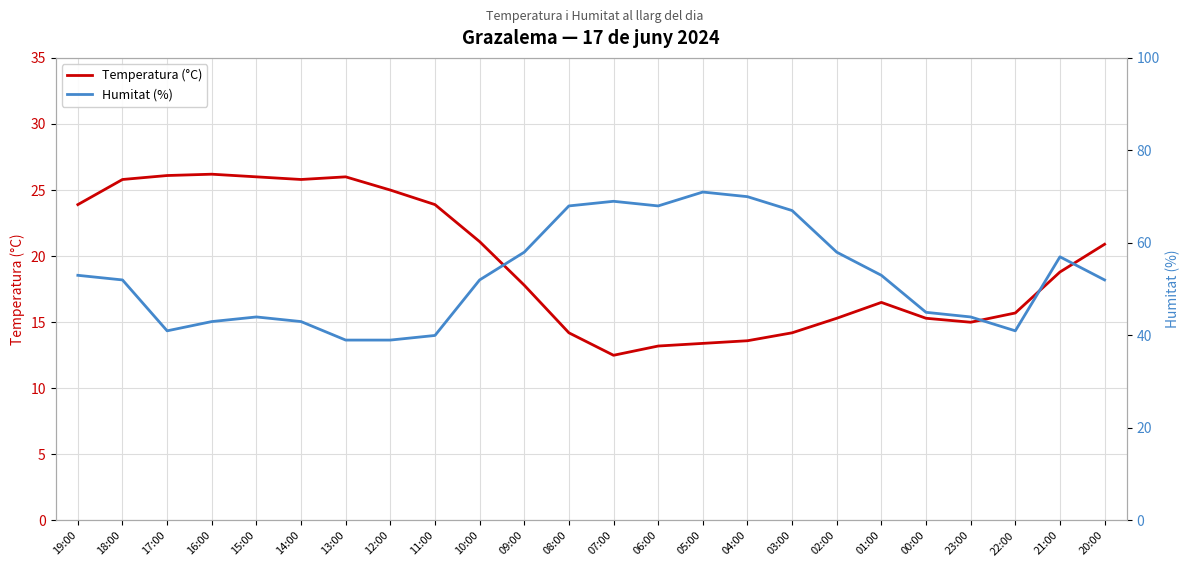

How many series are shown in this chart?

2